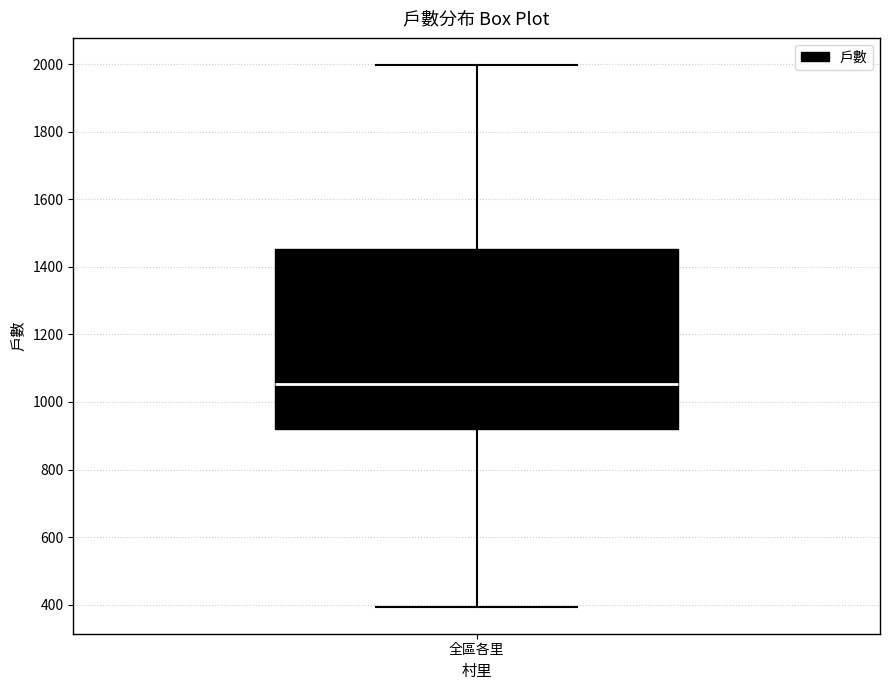

Transcribe this box plot: give where the median line is, the range the box spans, and where the two whiskers end, as read against the y-axis. The values are not printed on the chart, so give them approximately, as read against the axis.

median 1060, box 920 to 1460, whiskers 400 to 2000